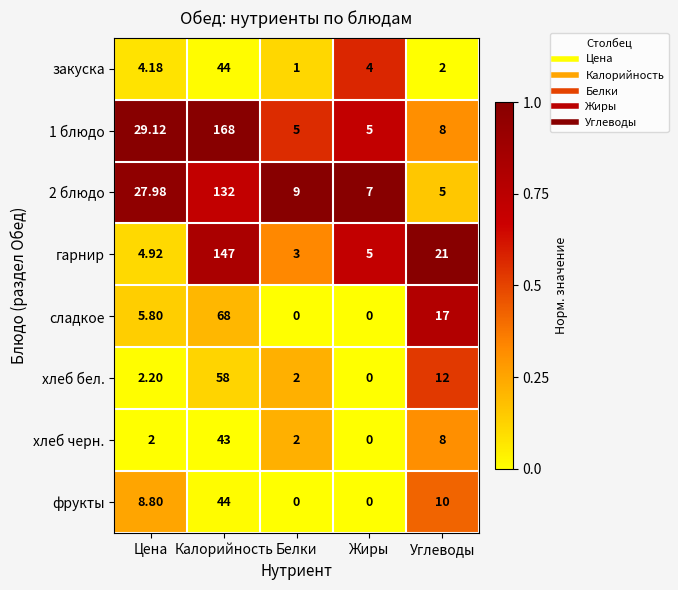

At which category is the sum across all series the highest?

Калорийность